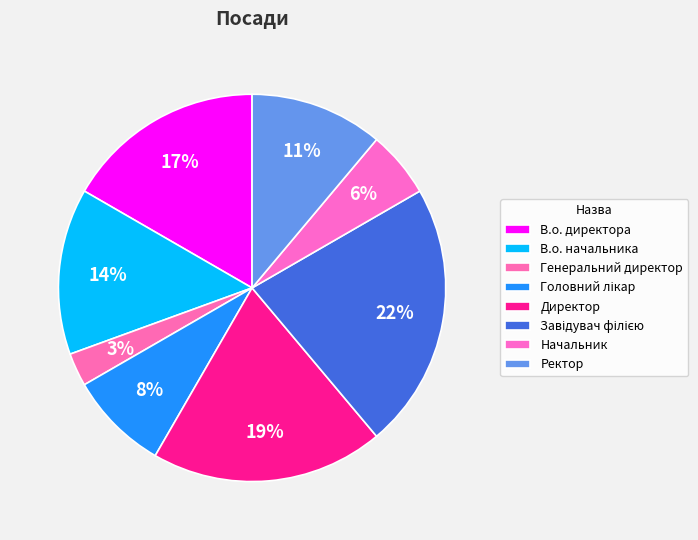

To the nearest percent, what is the difference between the Ректор and В.о. начальника slice percentages?

3%